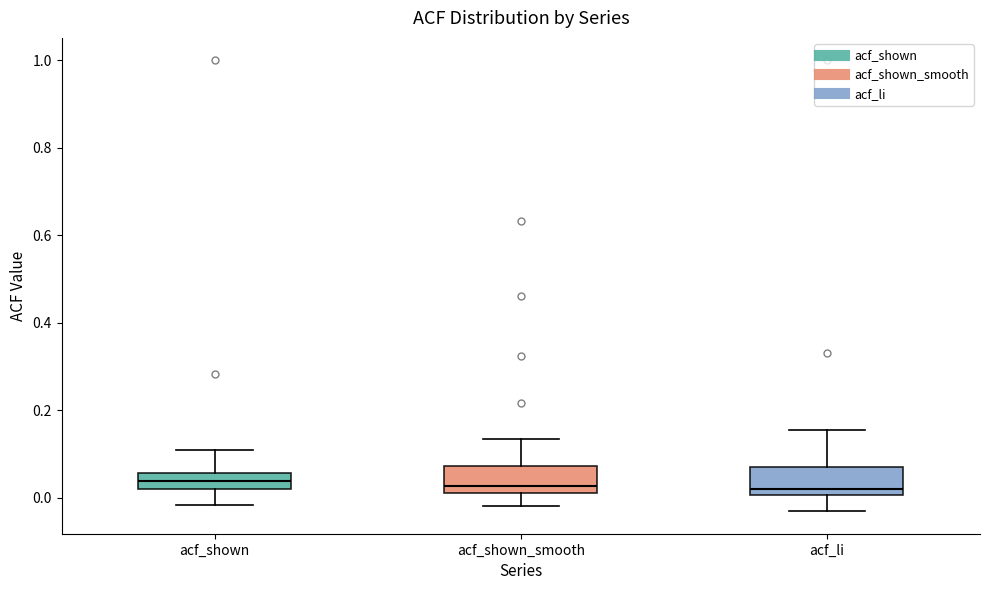

Reading left to right, transcribe this box plot: for each box, give where its median line is, the range the box spans, and where its two whiskers end, as read against the y-axis. The values are not printed on the chart, so give them approximately, as read against the axis.

acf_shown: median 0.04, box 0.02 to 0.06, whiskers -0.02 to 0.10
acf_shown_smooth: median 0.02 (just above the box's lower edge), box 0.02 to 0.08, whiskers -0.02 to 0.14
acf_li: median 0.02, box 0.00 to 0.06, whiskers -0.04 to 0.16